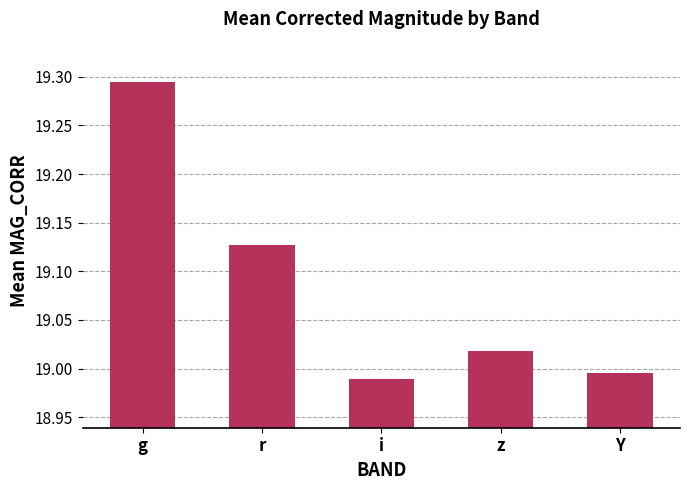

Is it true that the value at i is 10.9?

False